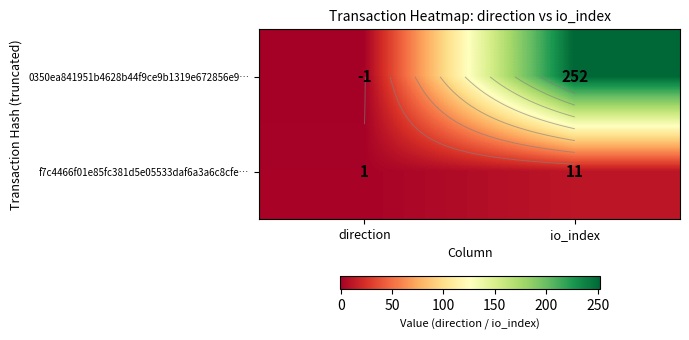

The 0350ea841951b4628b44f9ce9b1319e672856e9… series shows -1 at direction. True or false?

True